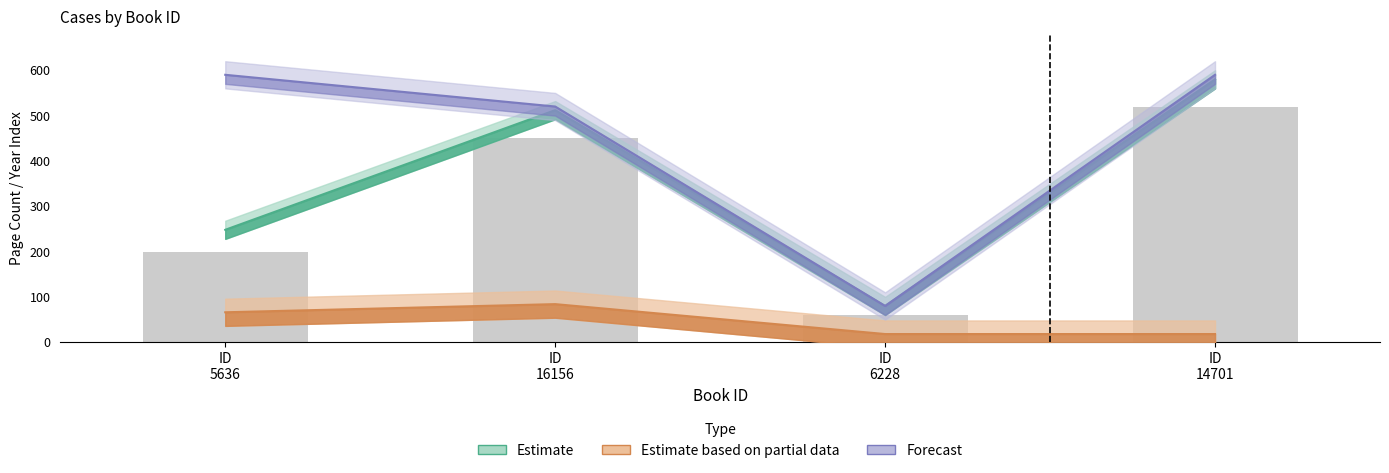

What is the total value across all series at ID
6228?

178